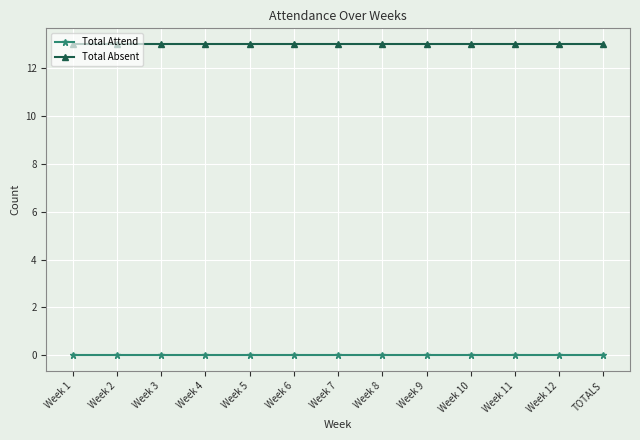

True or false: Total Attend and Total Absent intersect in this chart.

False